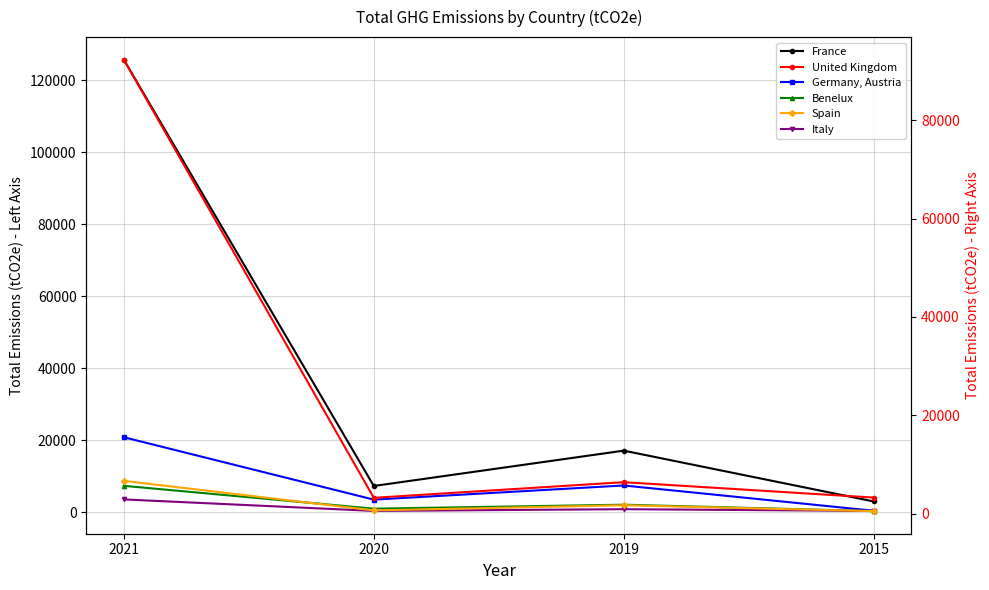

True or false: Benelux and Germany, Austria cross at least once.

False